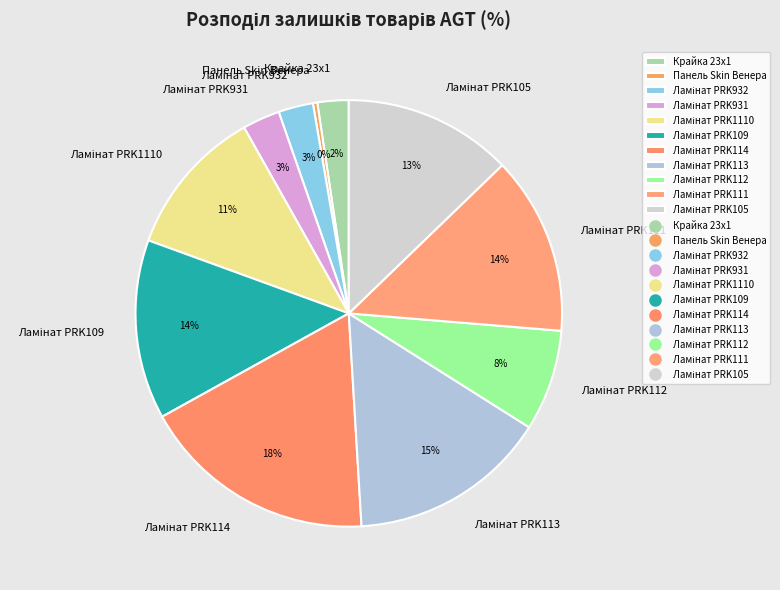

What percentage is the Крайка 23x1 slice, to the nearest percent?

2%